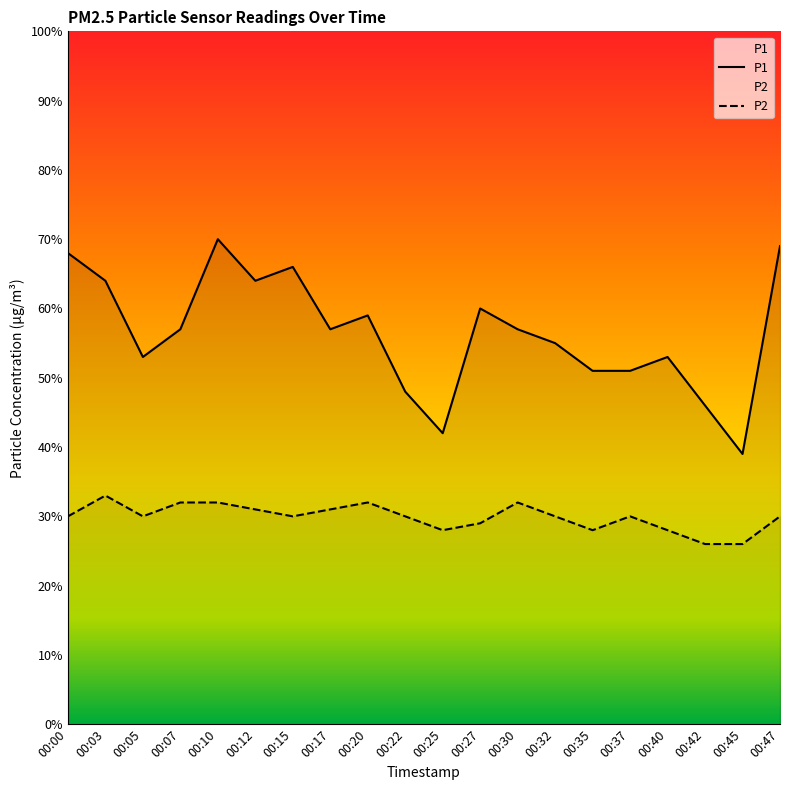

How many lines are shown in the chart?

2